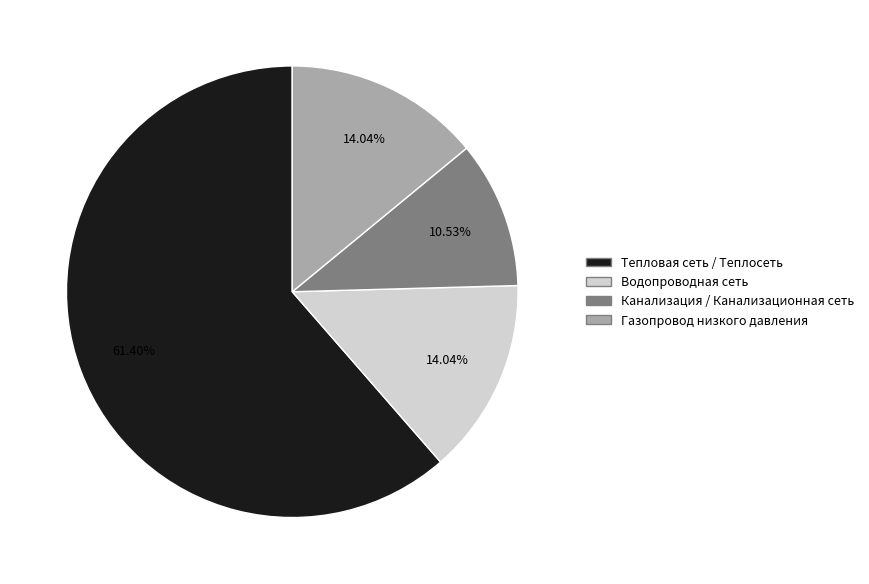

Is there a majority slice in this chart?

Yes